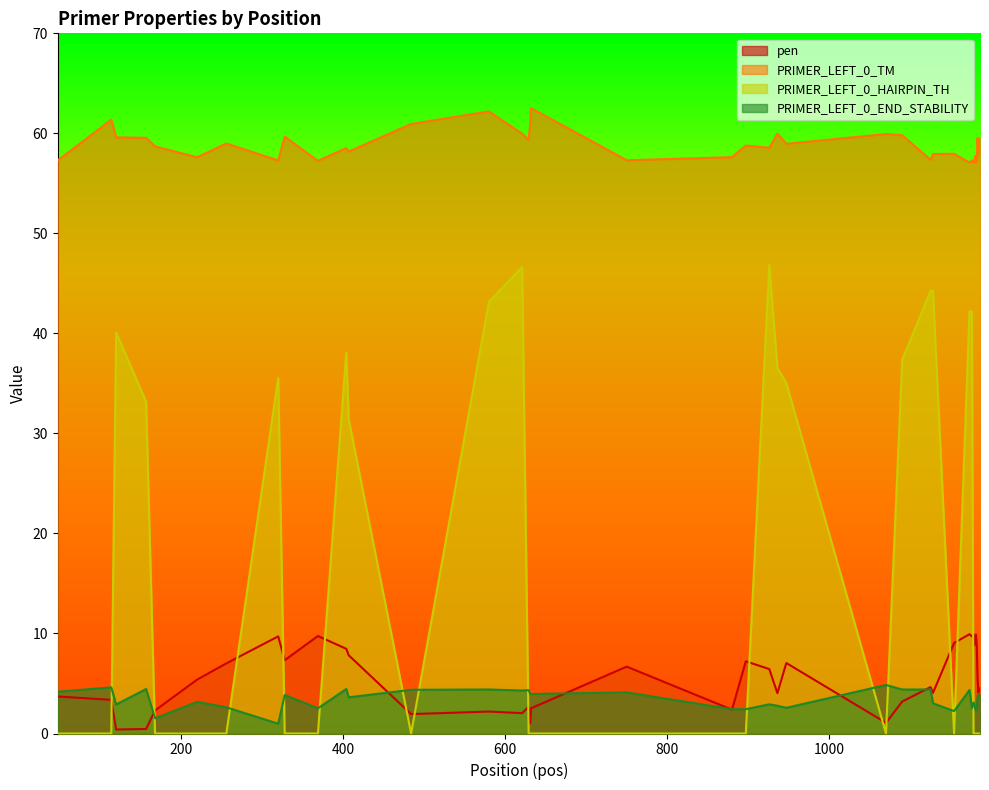

How many values in PRIMER_LEFT_0_HAIRPIN_TH are above zero?

15